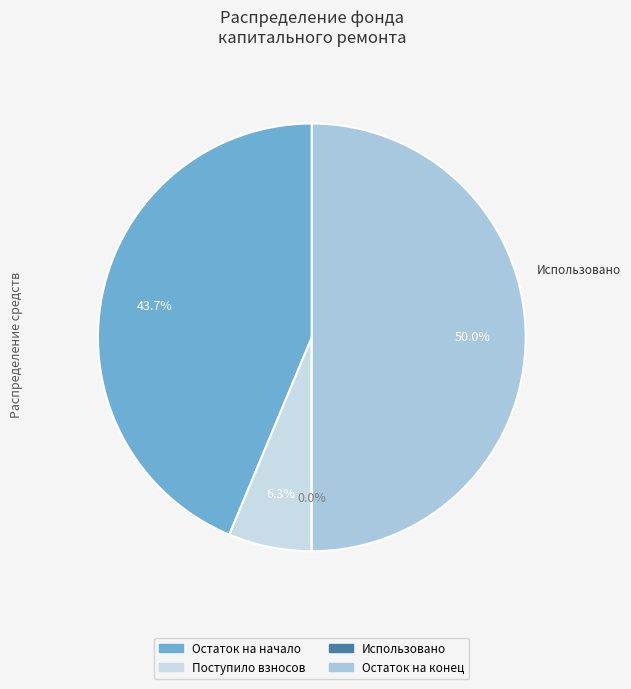

Does any single category account for the majority?

Yes